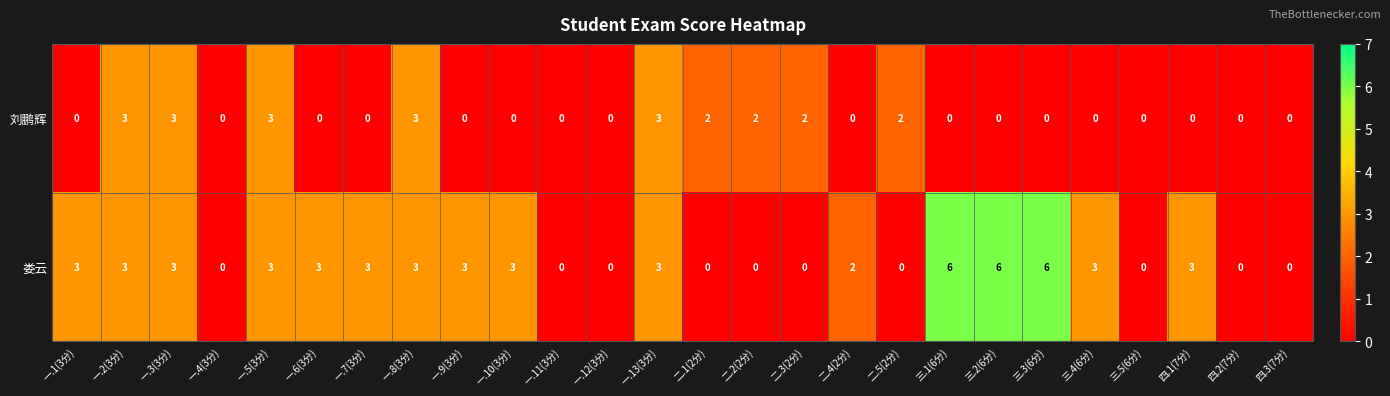

List the series in order of their overall mean, lowest first.

刘鹏辉, 娄云